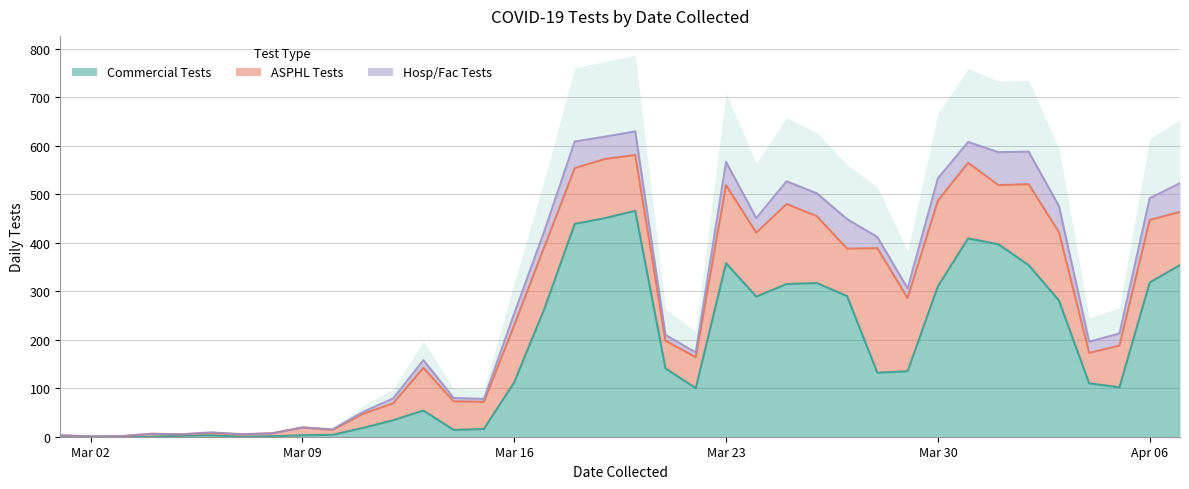

Does the chart have visible grid lines?

Yes